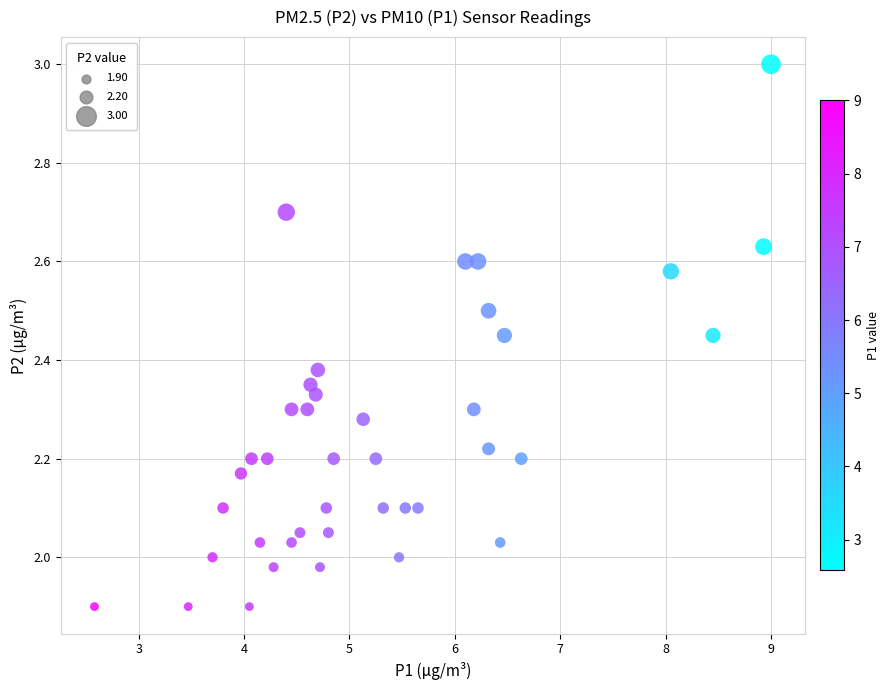

What is the range of Y values (max minus min)?

1.1